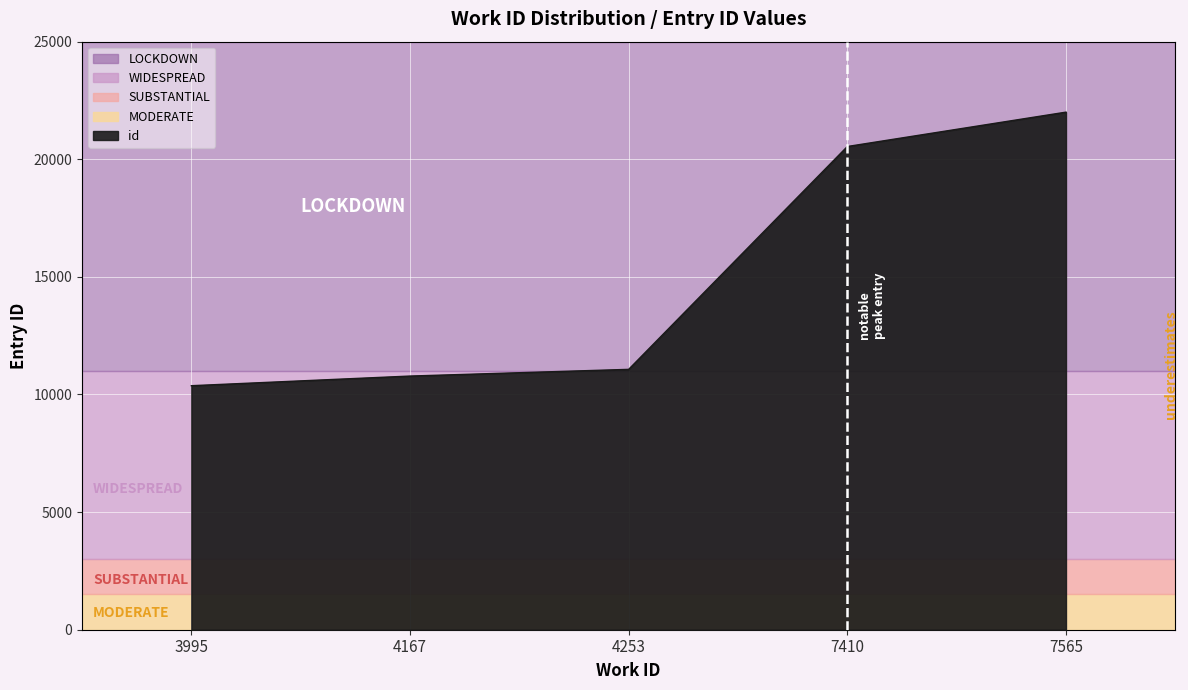

Reading left to right, what are all the values shown in this chart?

10374	10784	11069	20543	22004